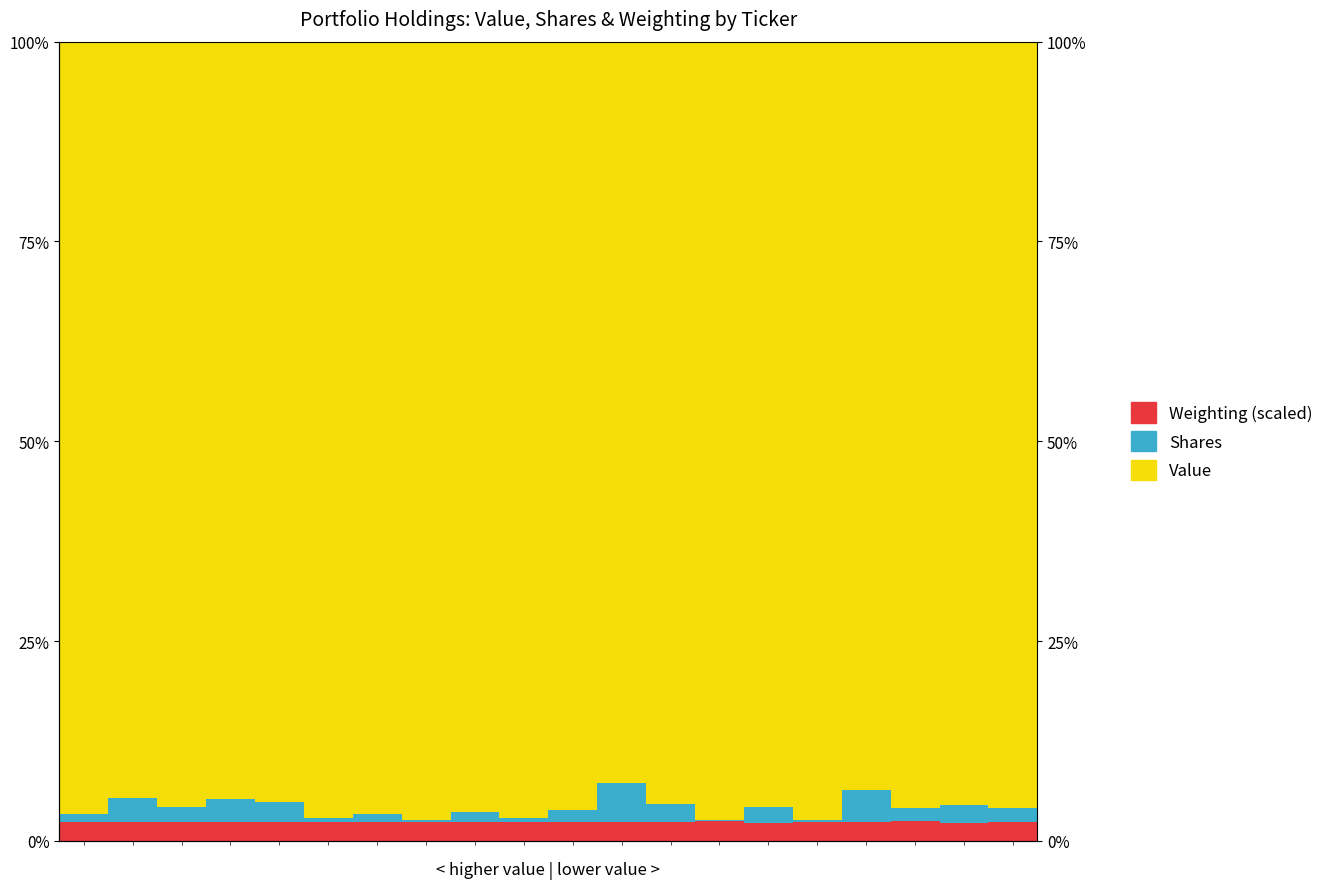

The Shares series shows 4.0 at 16. True or false?

True